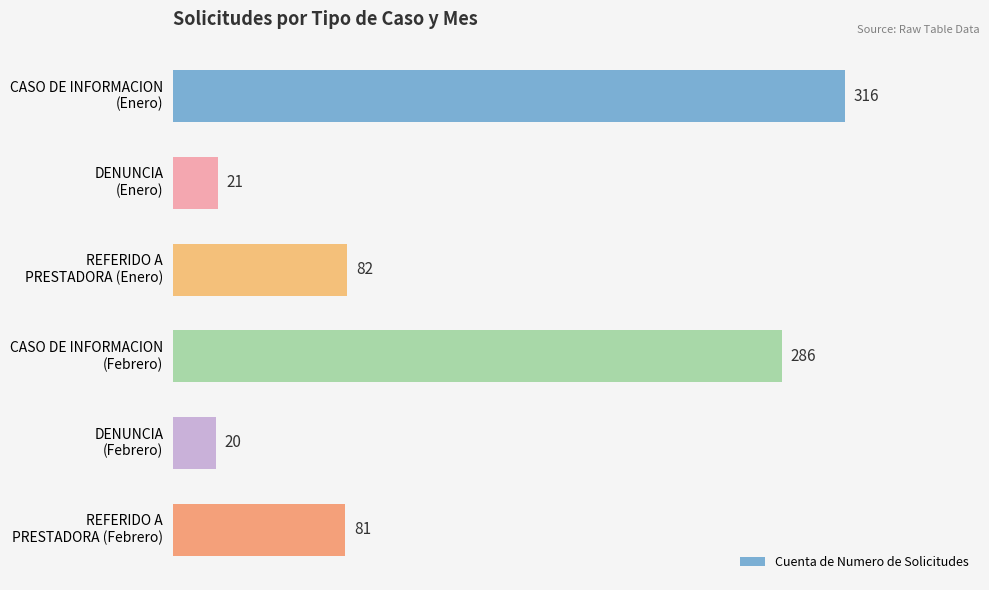

Rank the categories by value from lowest to highest.

DENUNCIA
(Febrero), DENUNCIA
(Enero), REFERIDO A
PRESTADORA (Febrero), REFERIDO A
PRESTADORA (Enero), CASO DE INFORMACION
(Febrero), CASO DE INFORMACION
(Enero)